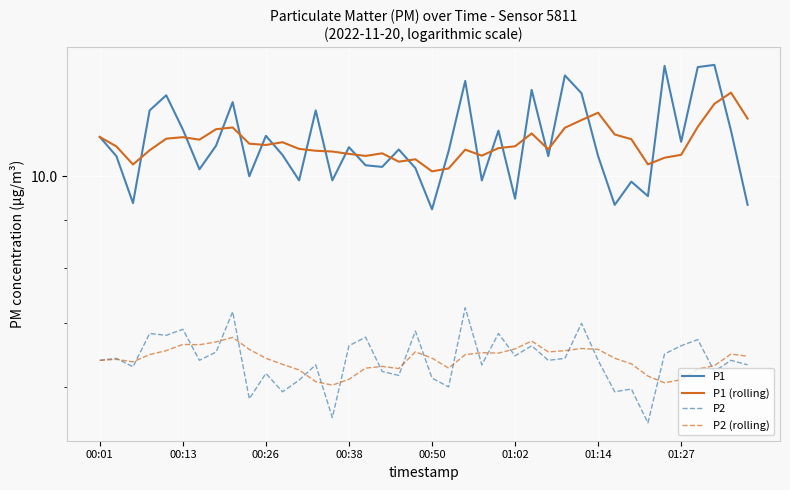

True or false: P2 and P1 intersect in this chart.

False